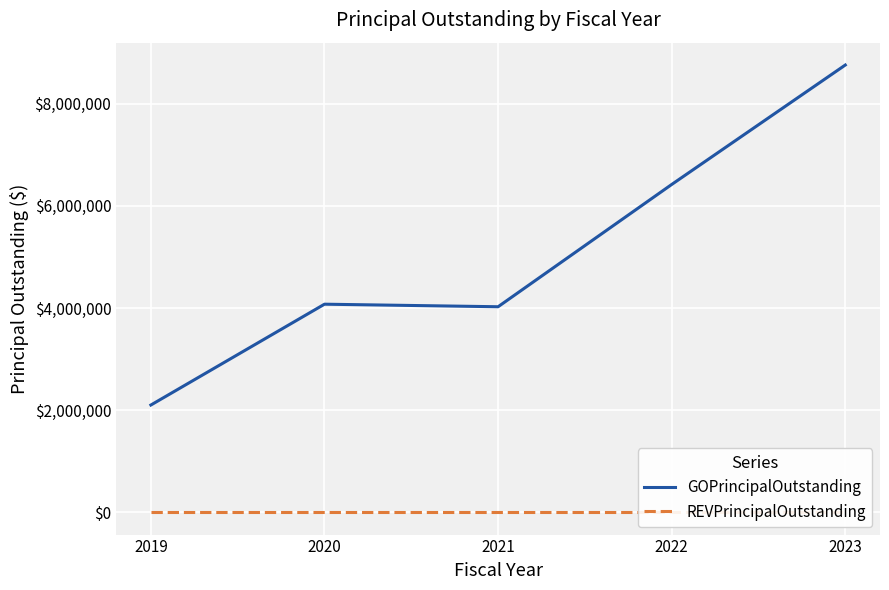

Does the chart display data point markers on the line(s)?

No